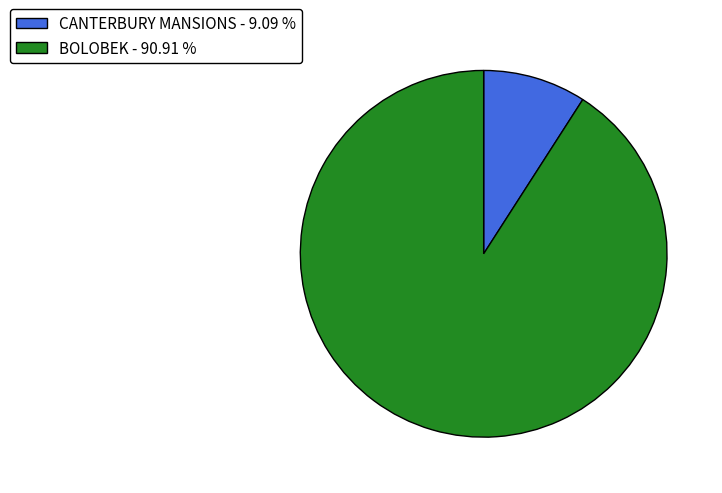

Count the number of slices in the pie.

2